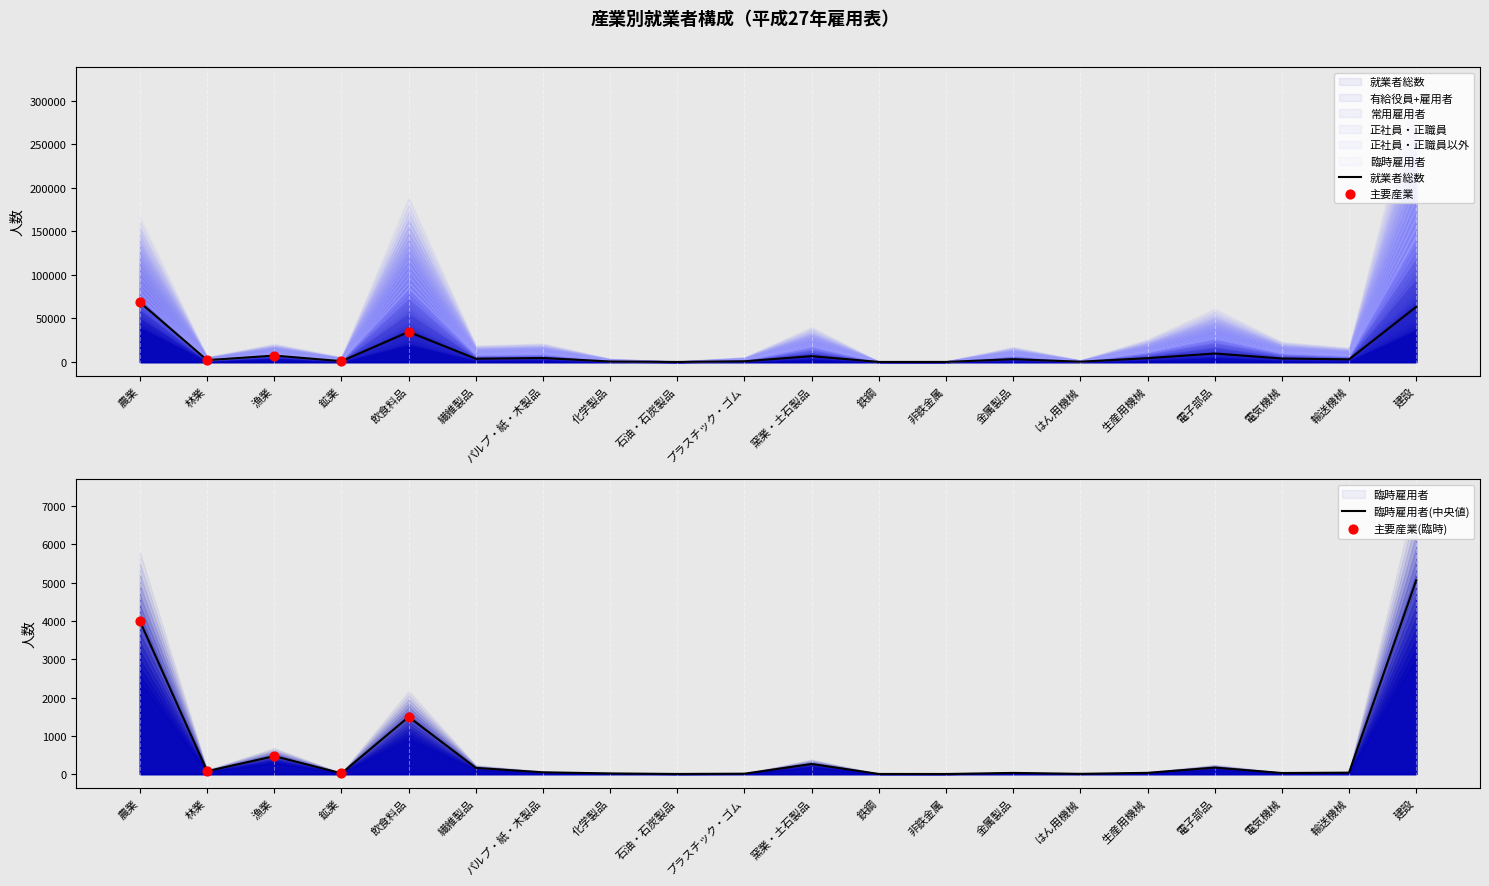

Is the value of 常用雇用者 at はん用機械 greater than the value of 正社員・正職員 at 電子部品?

No